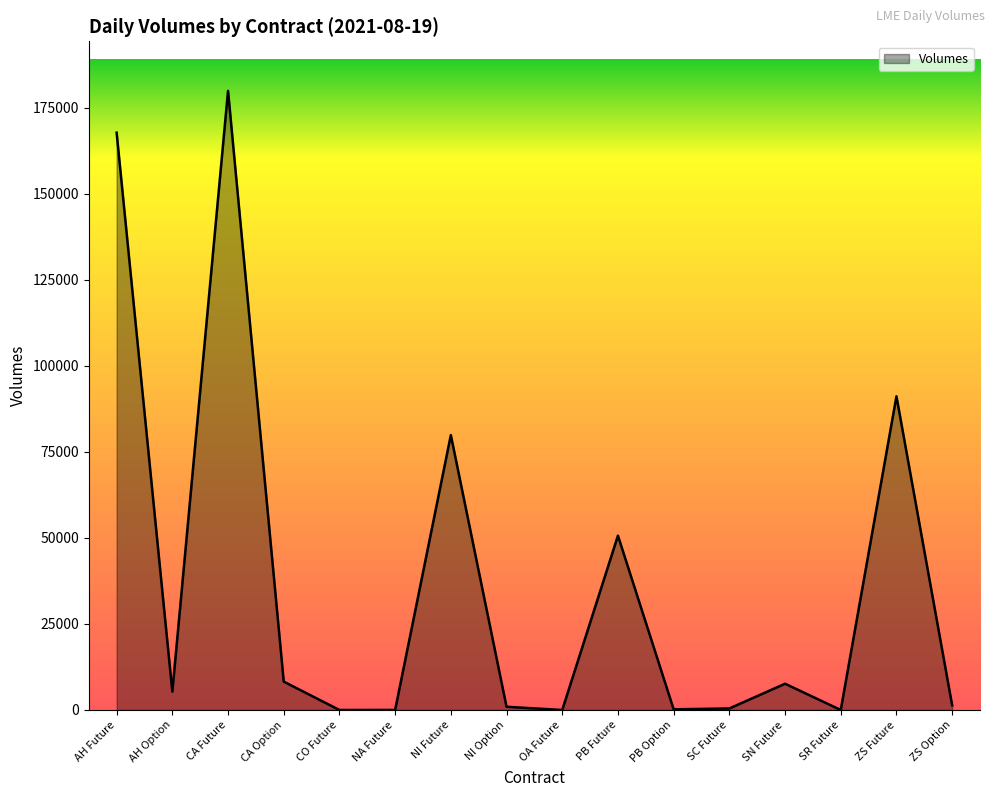

What position from the left is PB Future?

10